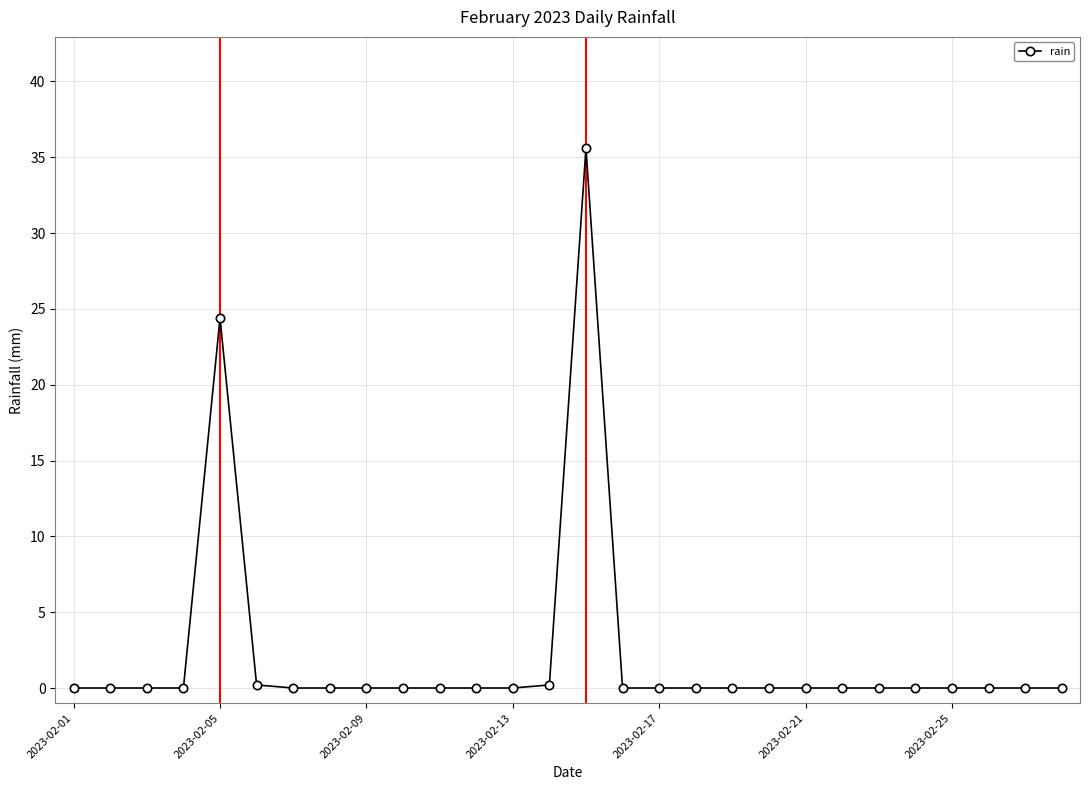

How many distinct data groups are displayed?

1